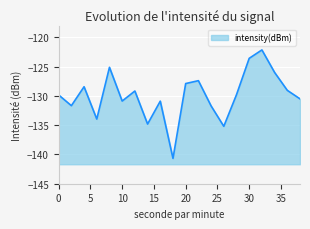

Reading left to right, transcribe all the data shown in this chart.

-129.9	-131.7	-128.5	-134.0	-125.1	-130.9	-129.2	-134.8	-130.9	-140.7	-127.9	-127.4	-131.7	-135.2	-129.8	-123.6	-122.2	-126.0	-129.1	-130.5